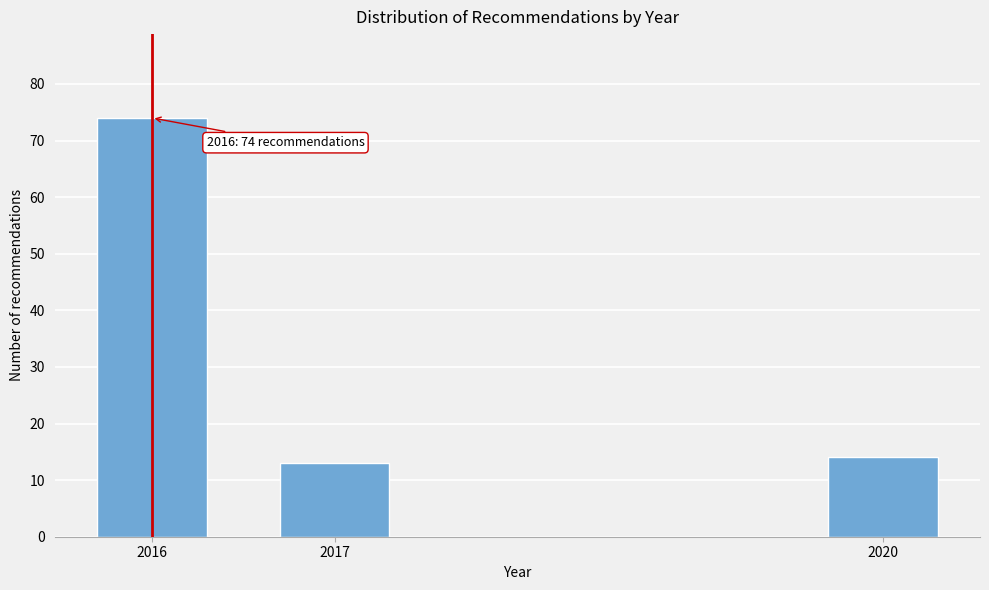

Reading left to right, list all the values displayed in this chart.

74	13	14